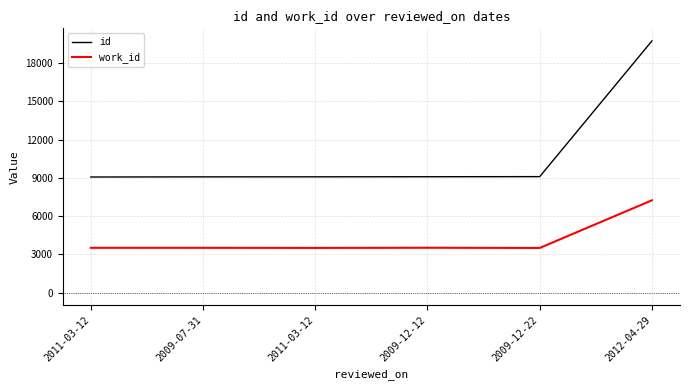

What is the total value across all series at 2009-07-31?

12592